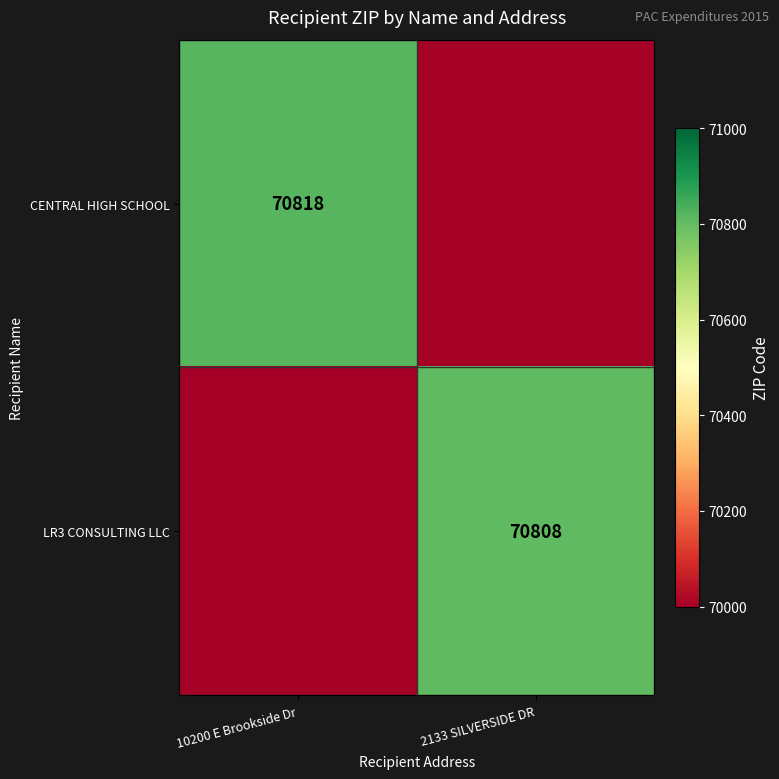

The value of LR3 CONSULTING LLC at 2133 SILVERSIDE DR is 103792. True or false?

False